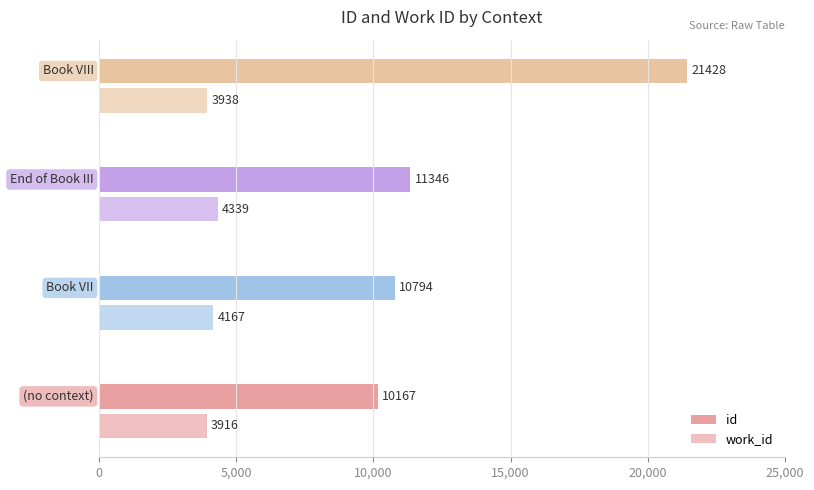

How many data points in id are less than 11346?

2